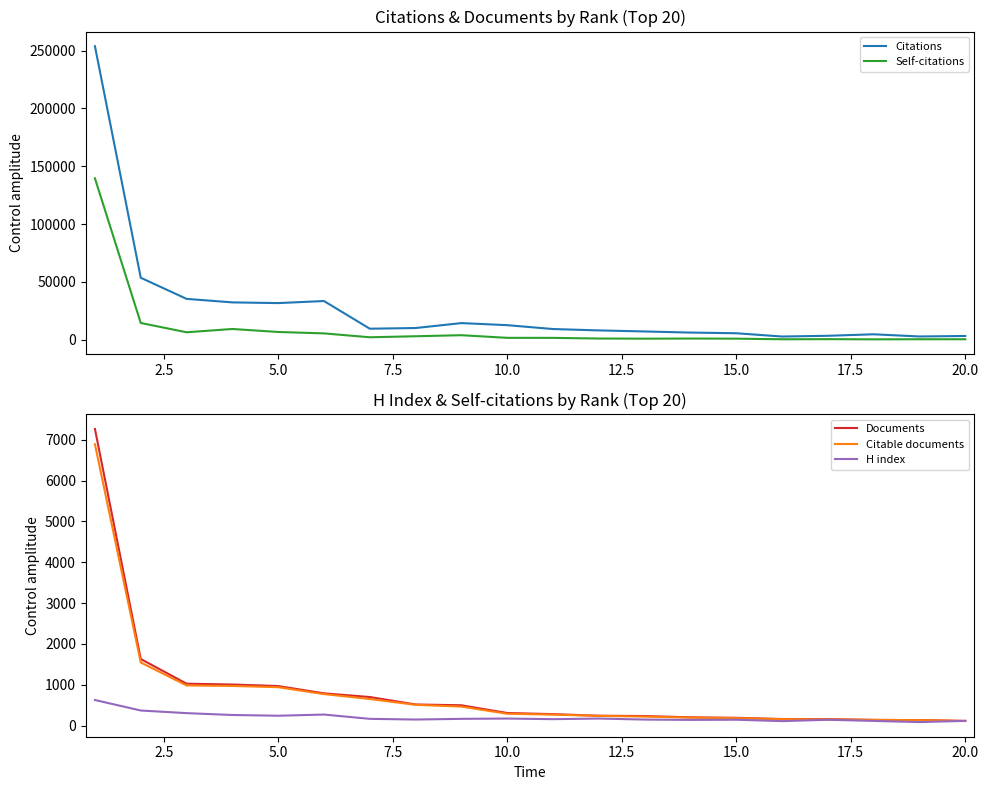

How many values in the Citable documents series are below 289?

10